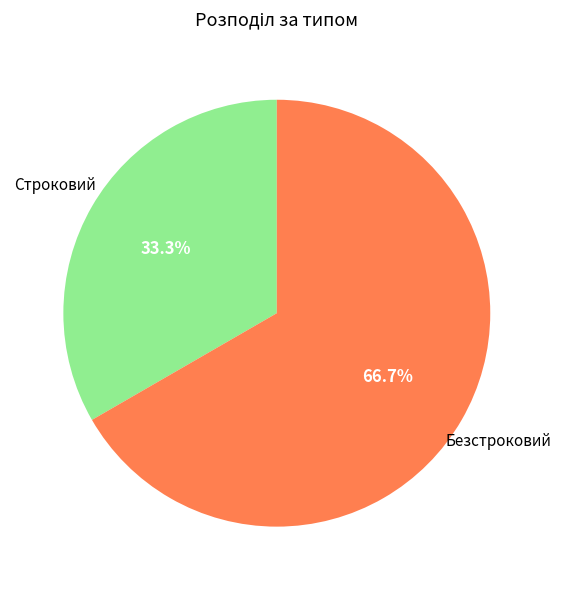

To the nearest percent, what percentage of the pie is Безстроковий?

67%